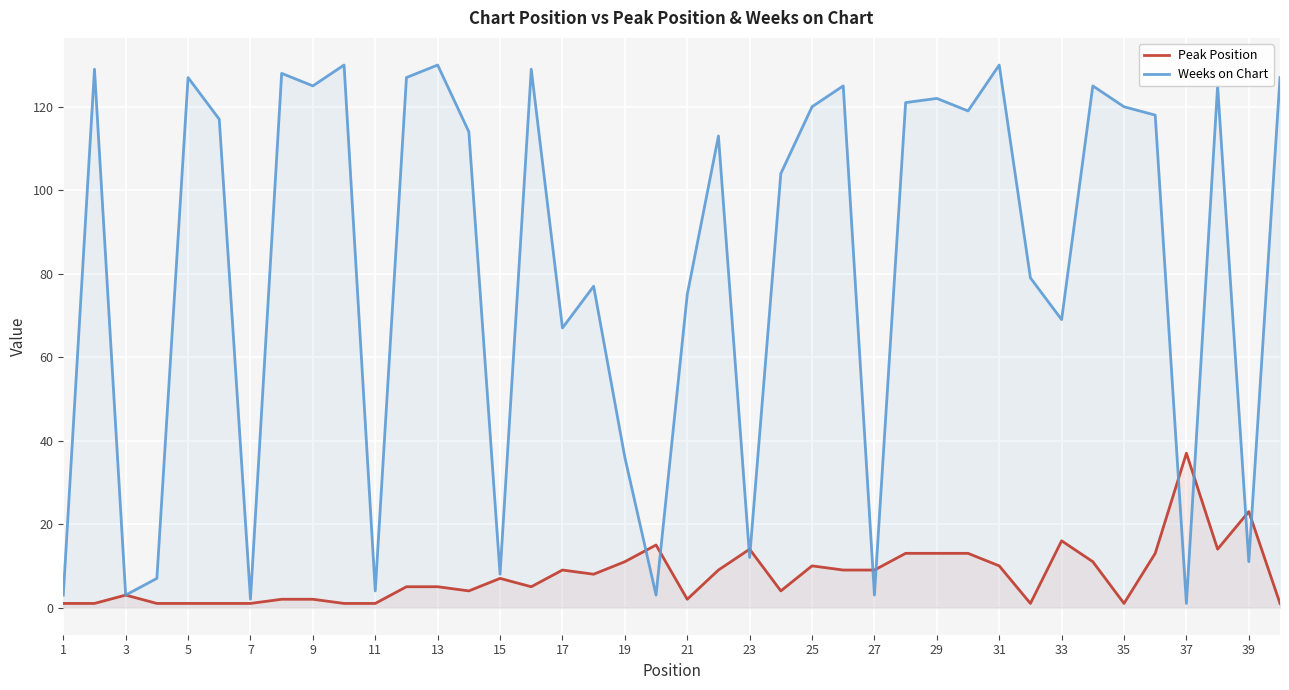

Which series has the widest spread of values?

Weeks on Chart